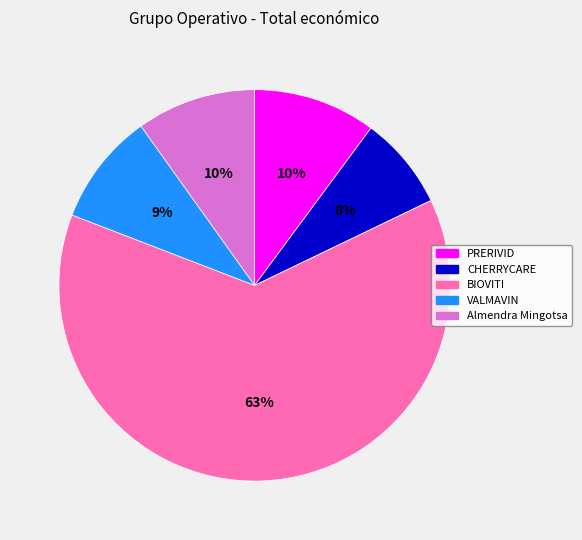

Which category has the smallest portion of the pie?

CHERRYCARE